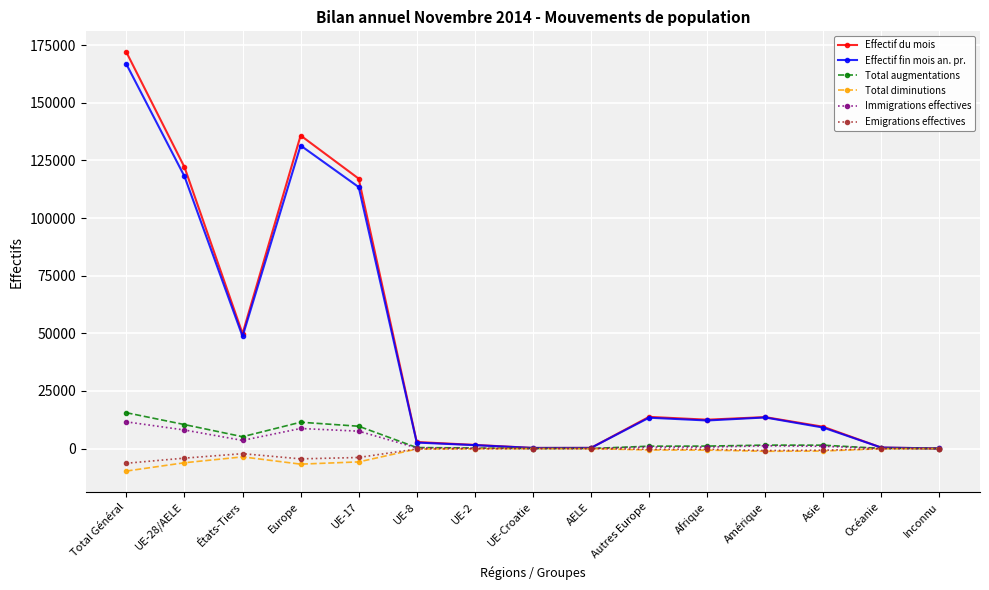

Which series has the widest spread of values?

Effectif du mois